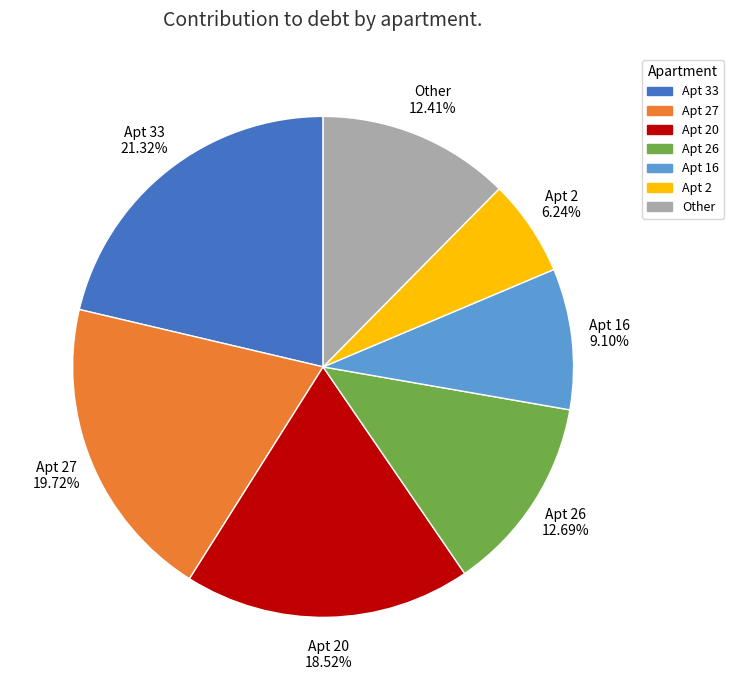

Which category has the biggest portion of the pie?

Apt 33